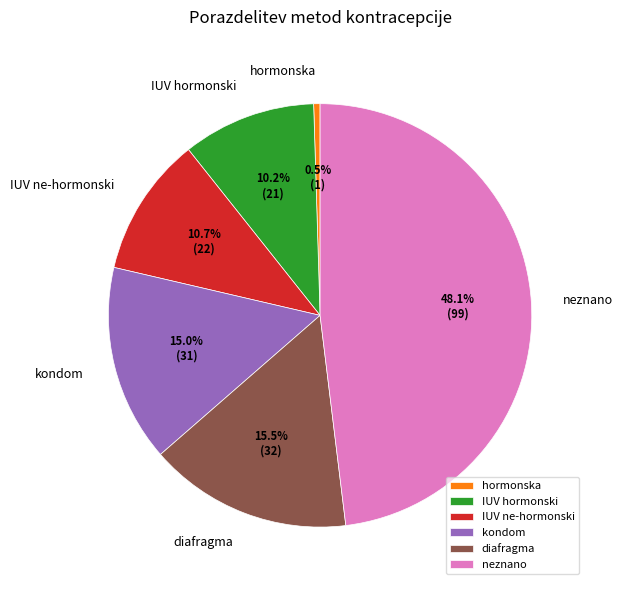

Which slice is the smallest?

hormonska